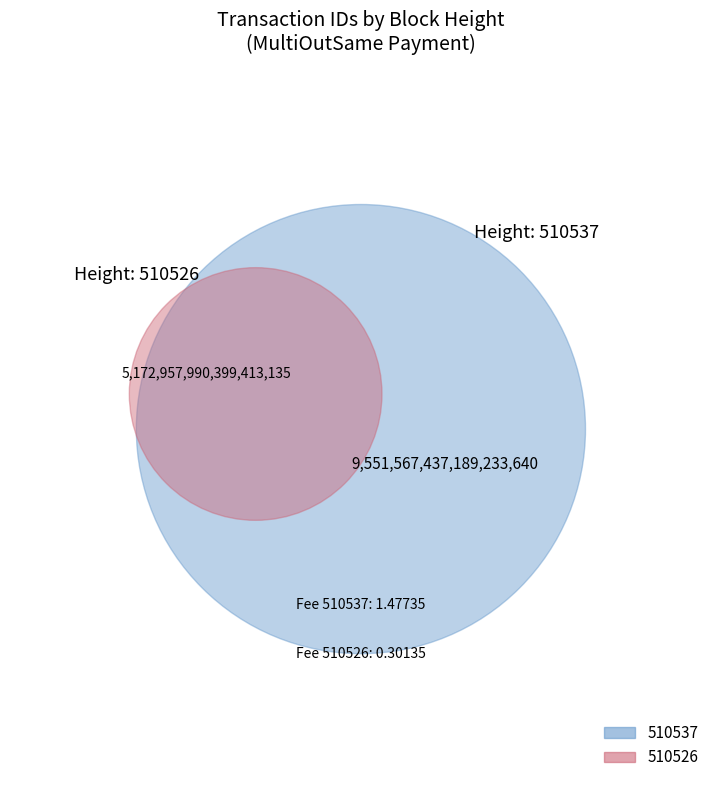

What percentage is the 510537 slice, to the nearest percent?

65%